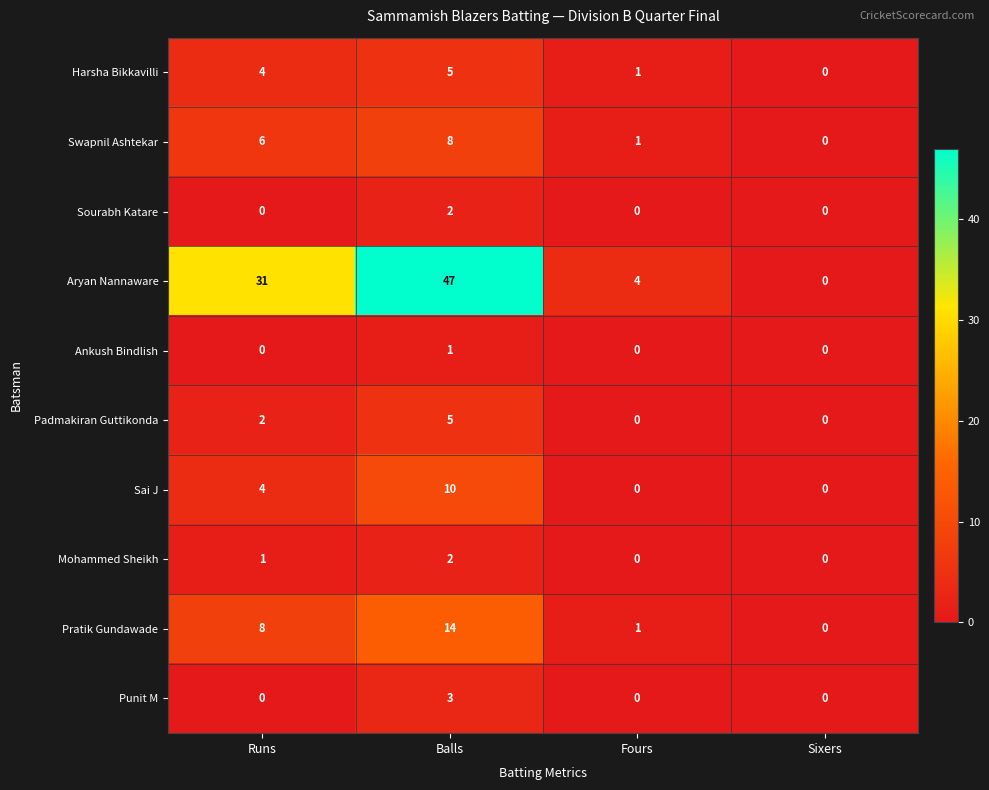

How many series are shown in this chart?

10